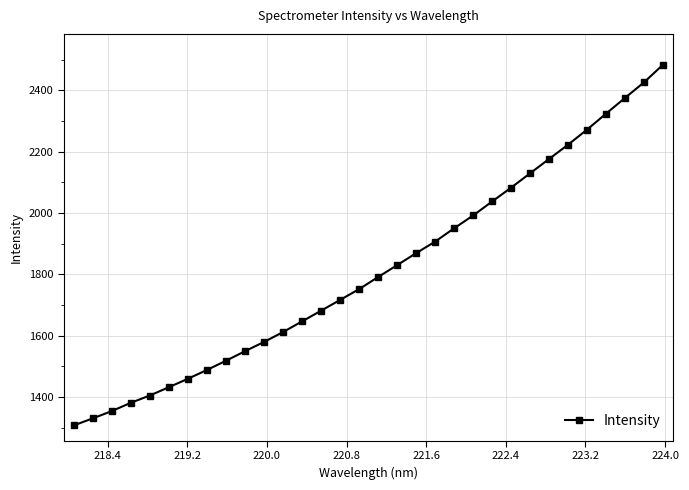

Reading left to right, list all the values displayed in this chart.

1307.3	1330.3	1354.1	1381.1	1404.9	1432.0	1459.5	1488.2	1518.2	1549.4	1579.5	1611.8	1646.6	1681.5	1716.7	1751.8	1791.3	1830.1	1869.2	1906.9	1950.3	1992.1	2037.8	2082.9	2129.8	2176.6	2223.2	2272.4	2324.6	2375.9	2426.7	2484.3